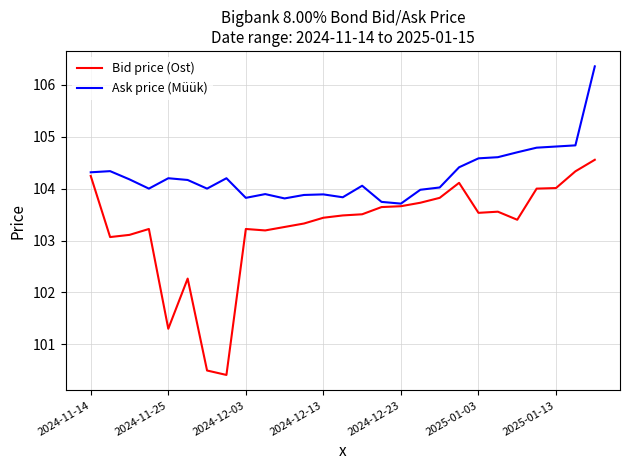

What is the minimum value shown in the chart?

100.4